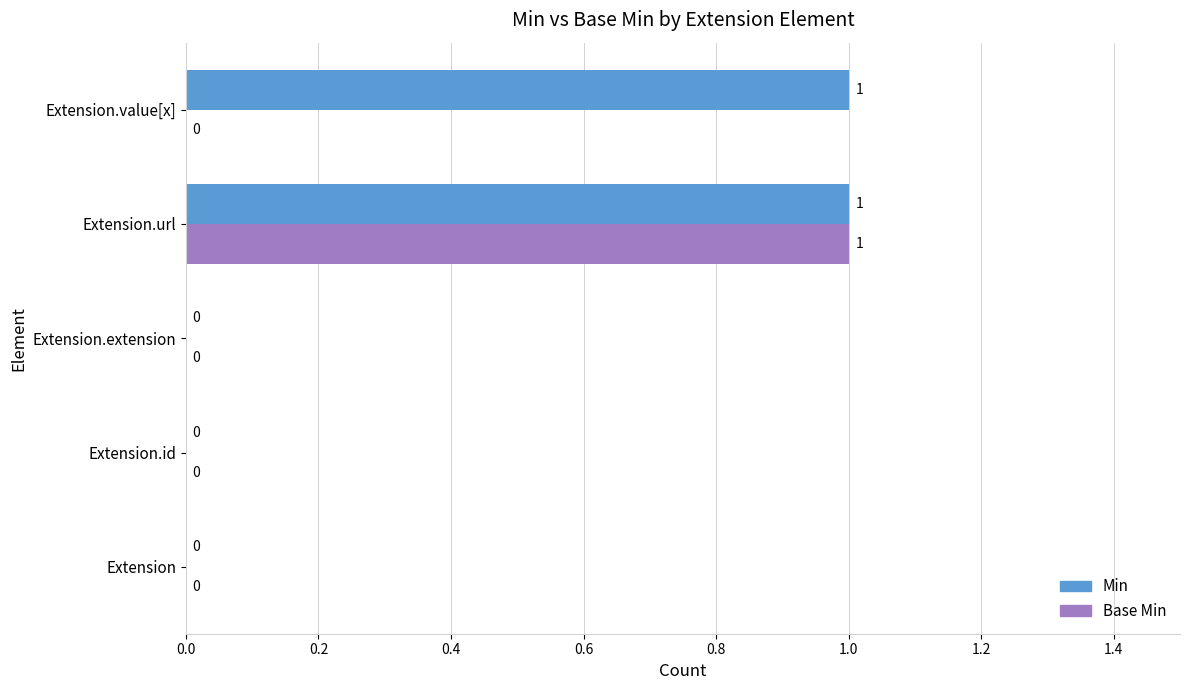

Which series has the largest total across all categories?

Min